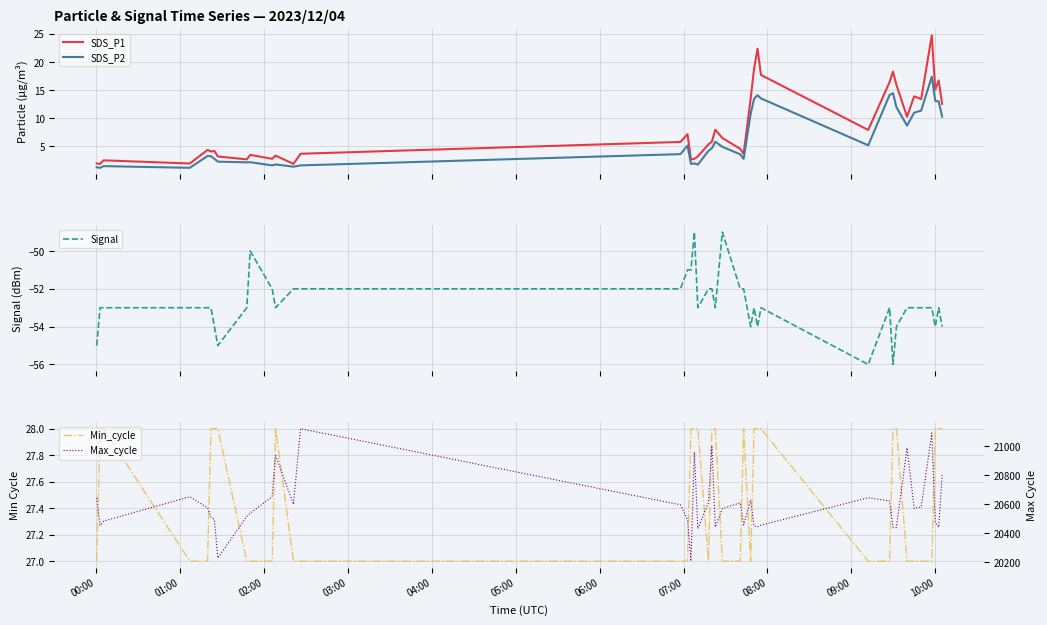

What is the highest value of the Signal series?

-49